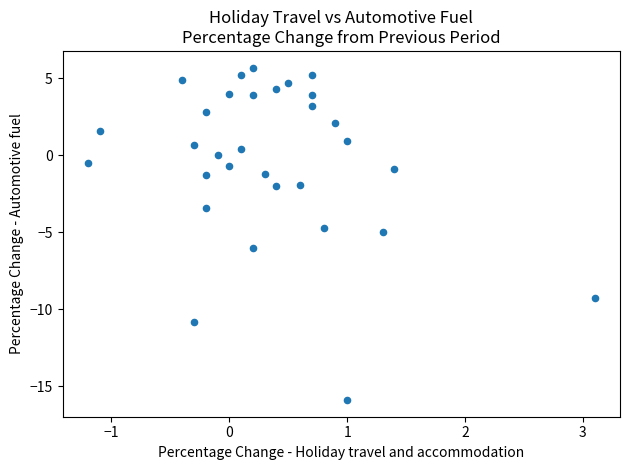

What is the range of X values (max minus min)?

4.3